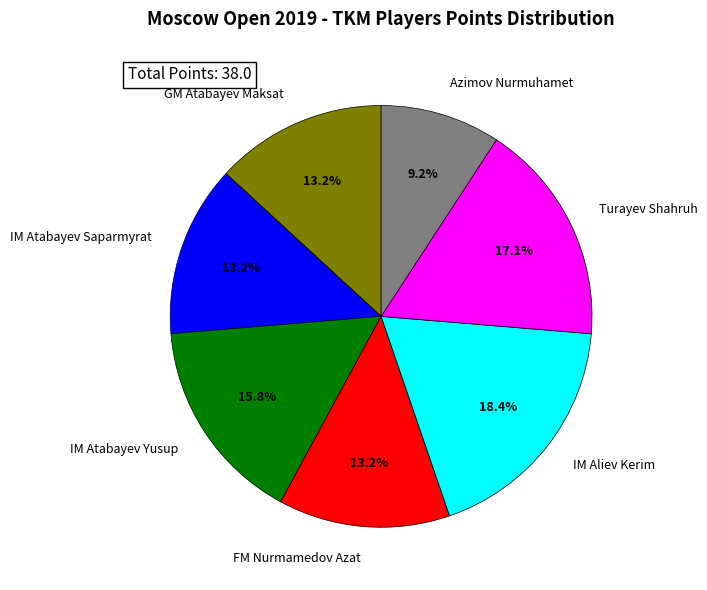

Count the number of slices in the pie.

7